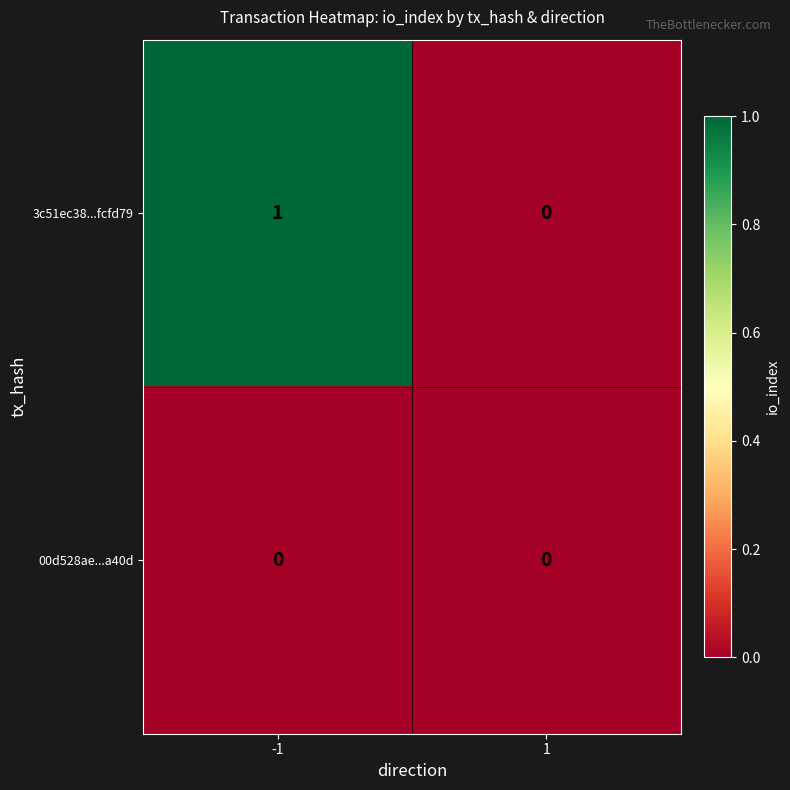

Between -1 and 1, which series saw the biggest shift?

3c51ec38...fcfd79